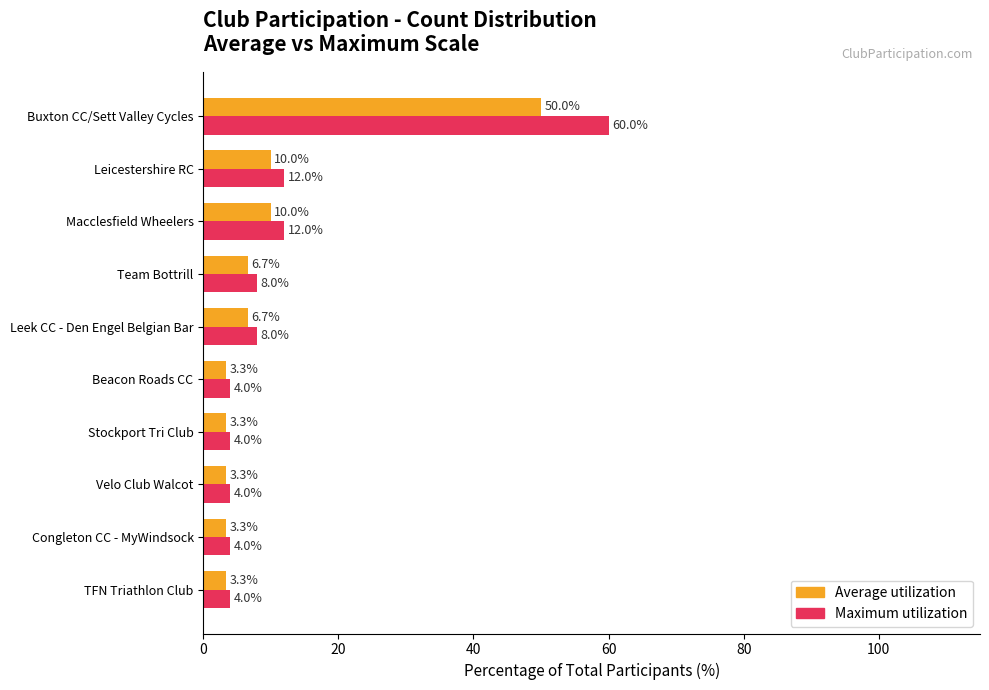

What is the spread (max minus min) of values at Leicestershire RC?

2.0